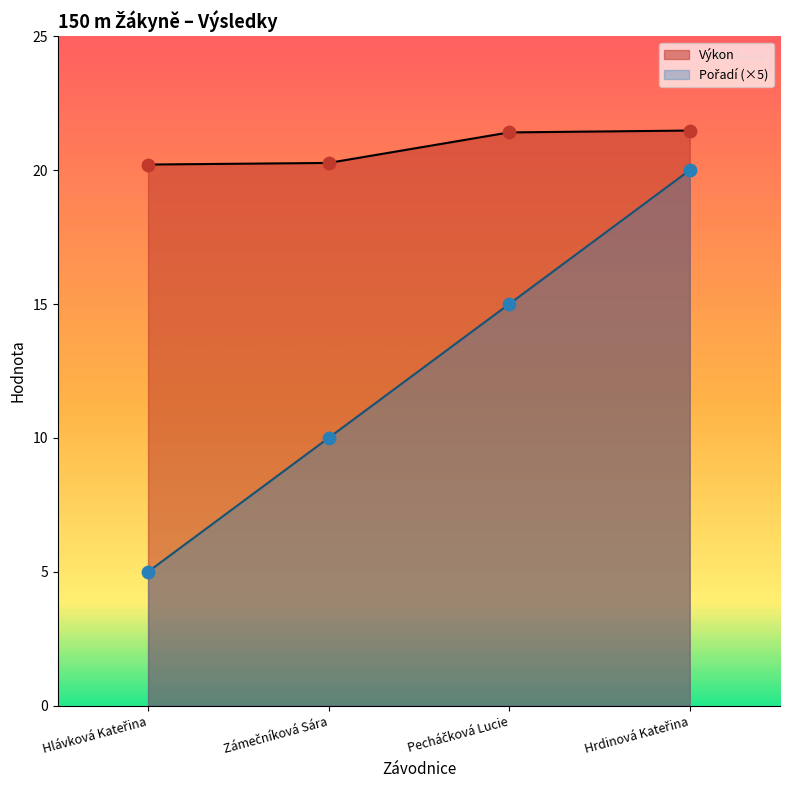

What are all the series names shown in the legend?

Pořadí, Výkon